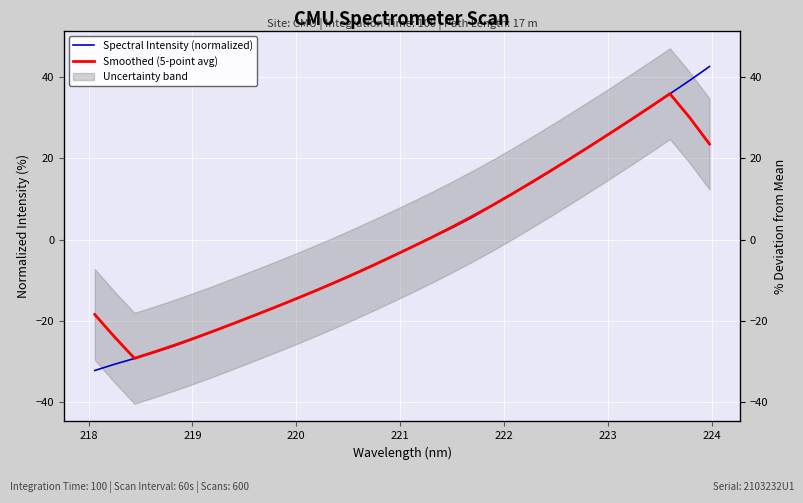

What is the difference between the maximum and minimum values in the Smoothed (5-point avg) series?

65.1